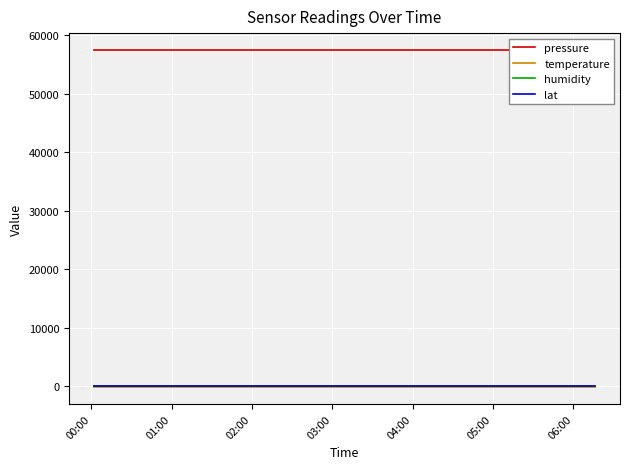

True or false: lat and temperature cross at least once.

False